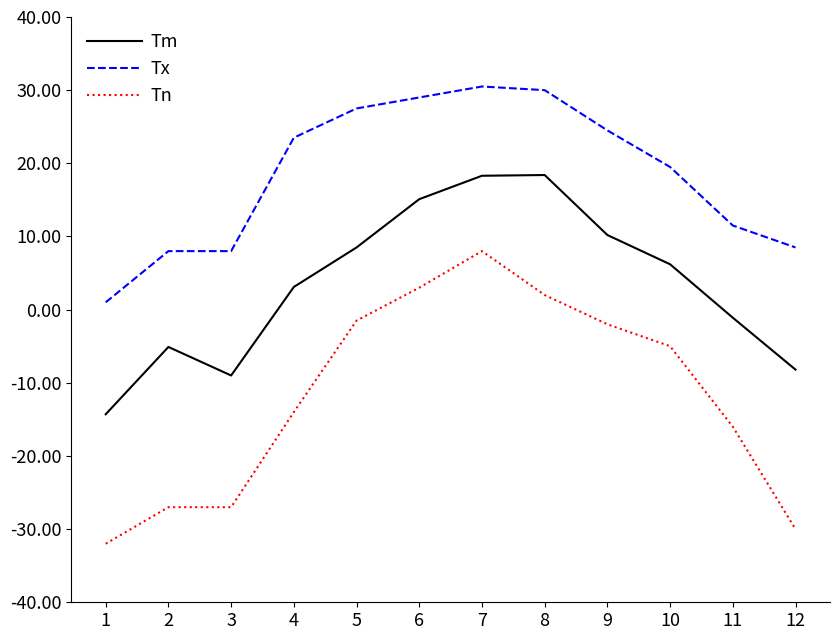

Count the number of data series in this chart.

3